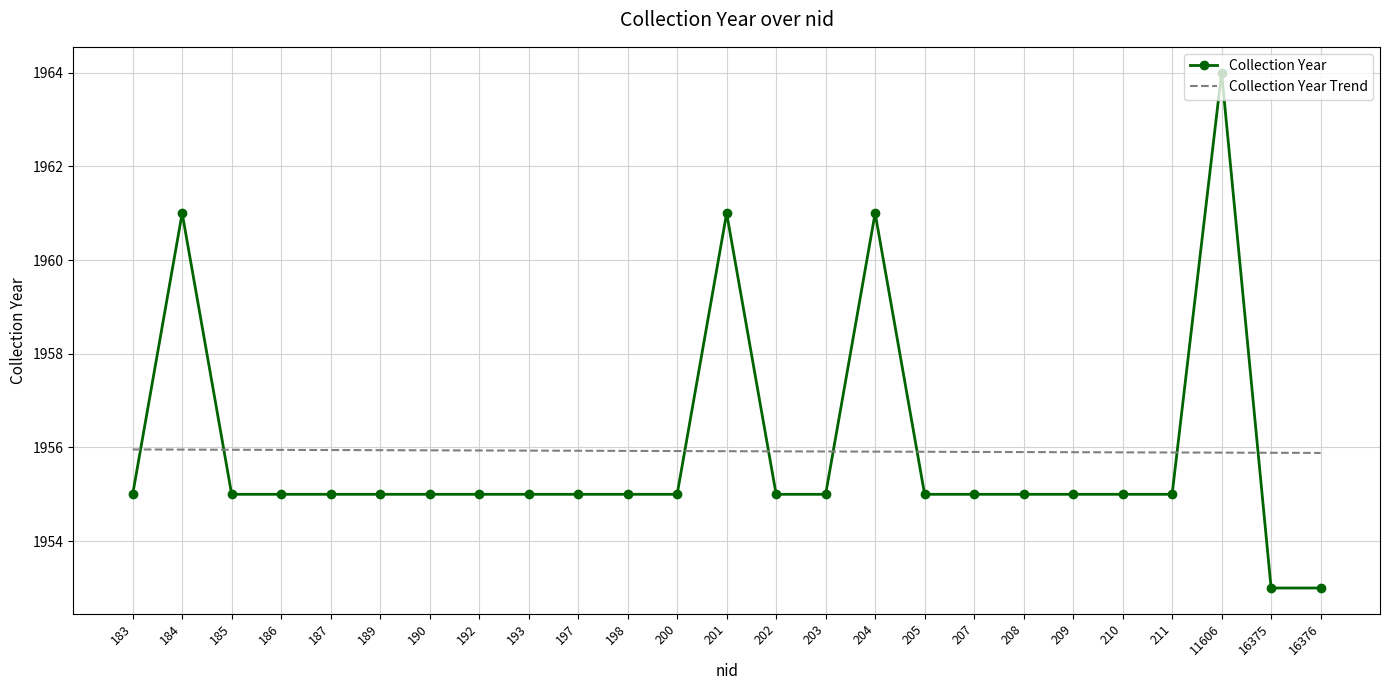

Rank the series at 190 from highest to lowest value.

Collection Year Trend, Collection Year